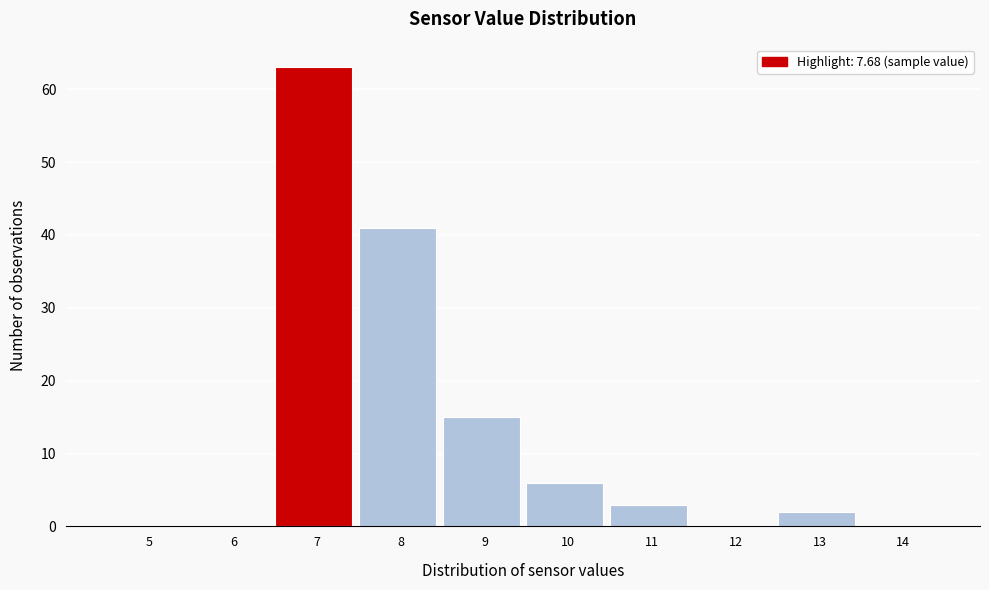

Reading left to right, list all the values displayed in this chart.

5=0	6=0	7=63	8=41	9=15	10=6	11=3	12=0	13=2	14=0